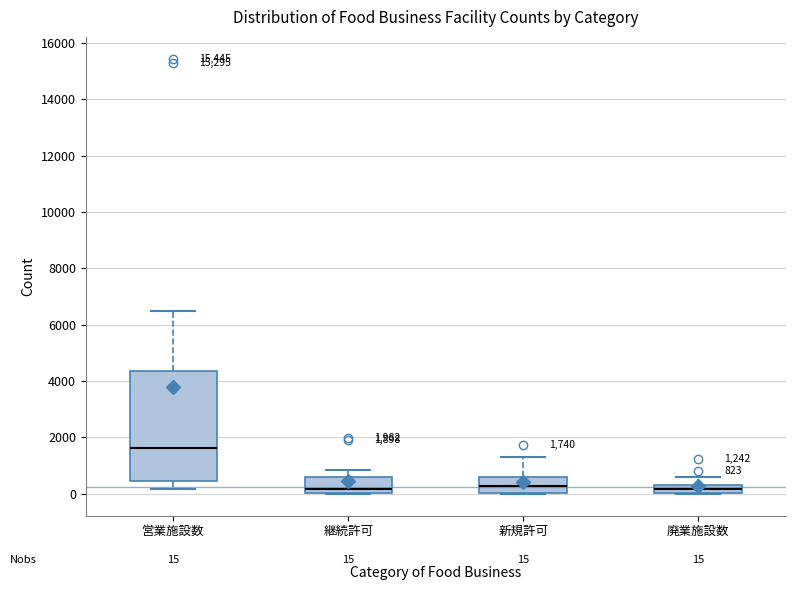

Comparing the boxes themselves (not the whiskers), which one is the tallest?

営業施設数